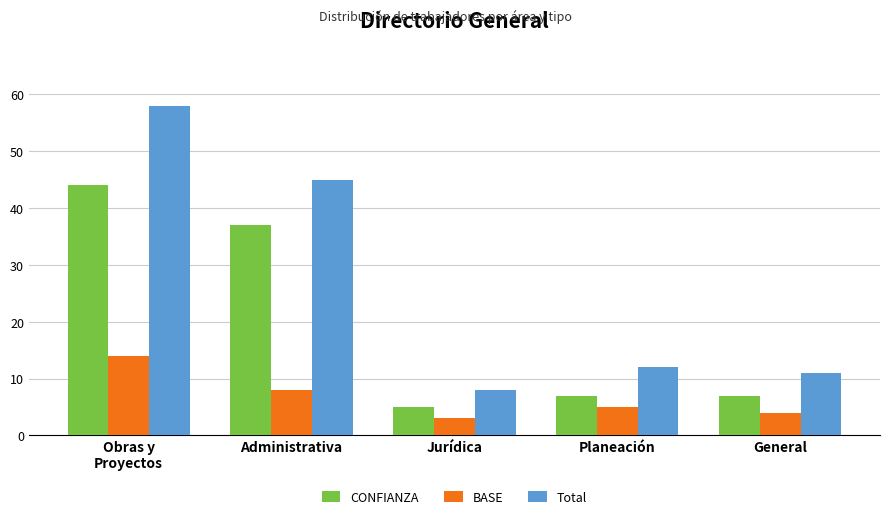

Is it true that BASE equals 3 at Jurídica?

True